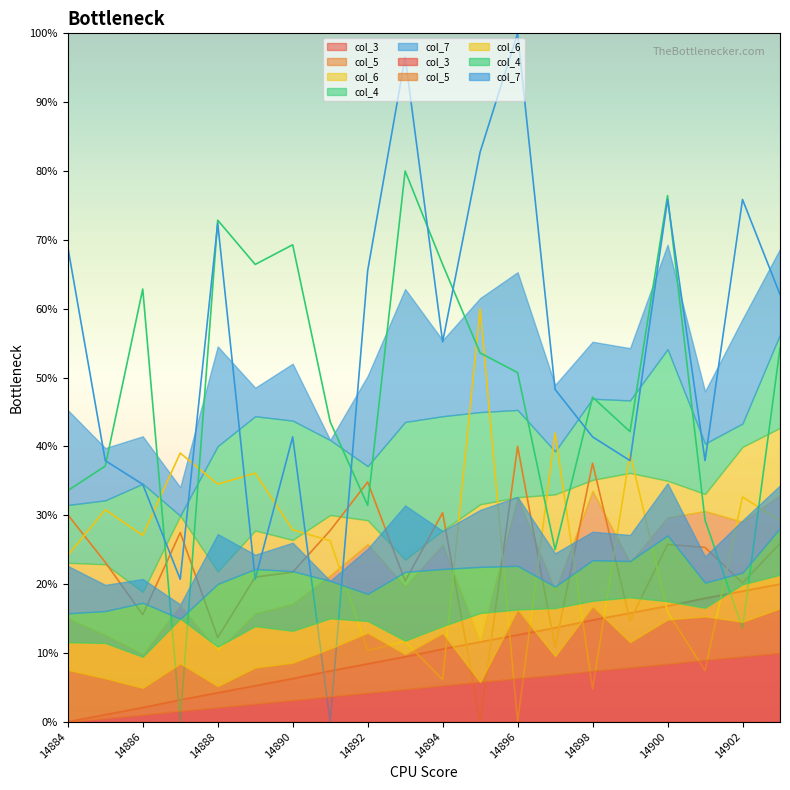

True or false: col_5 and col_7 cross at least once.

True